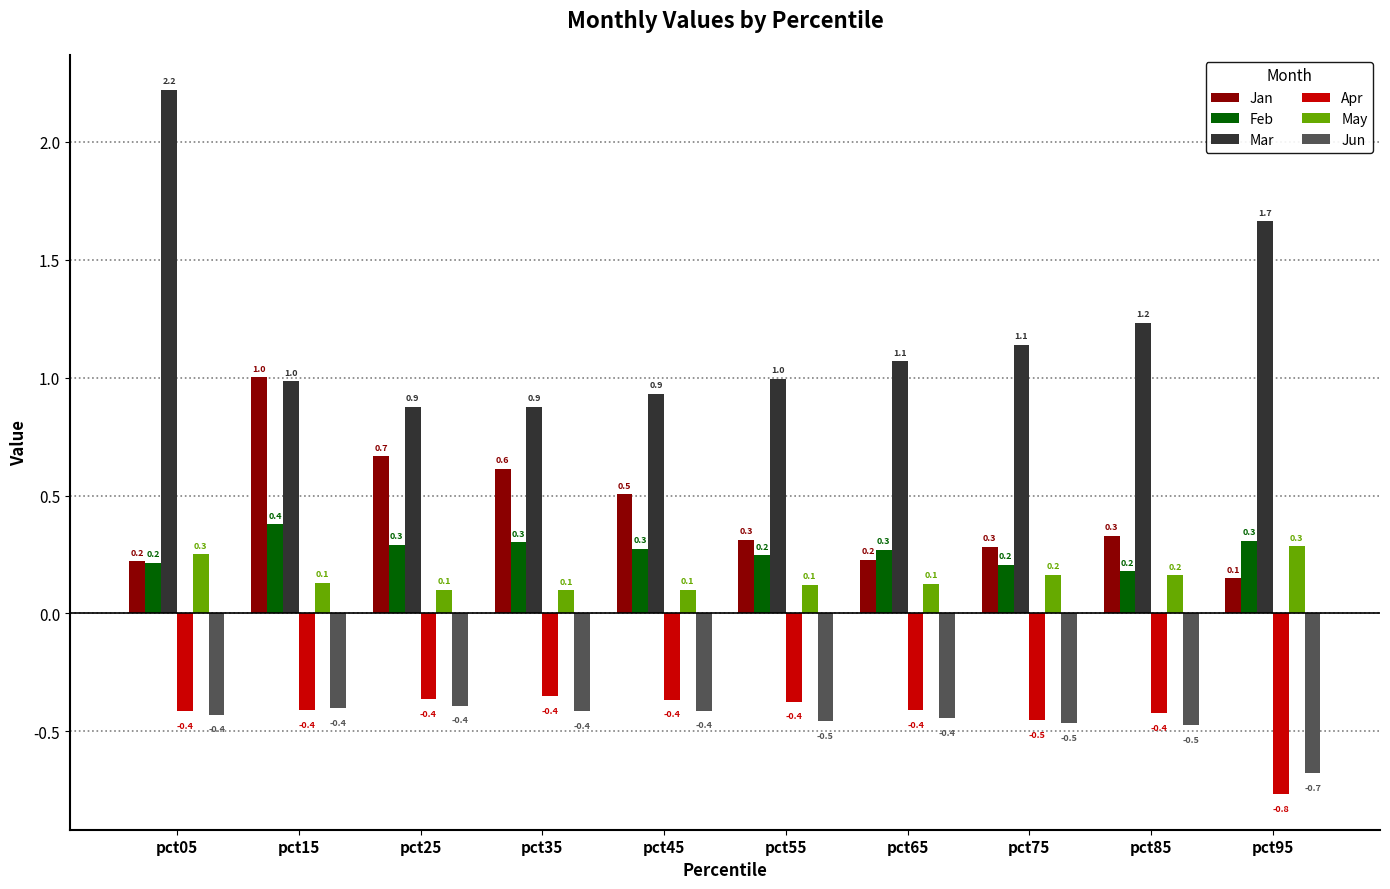

Are the bars grouped side by side (vs. stacked)?

Yes